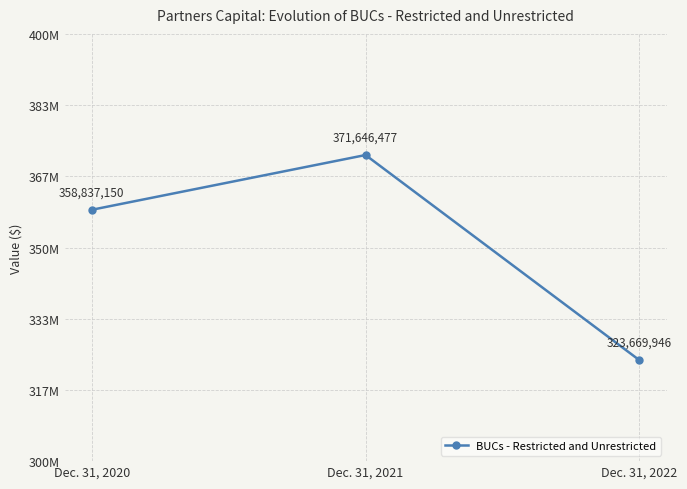

Does the chart display data point markers on the line(s)?

Yes